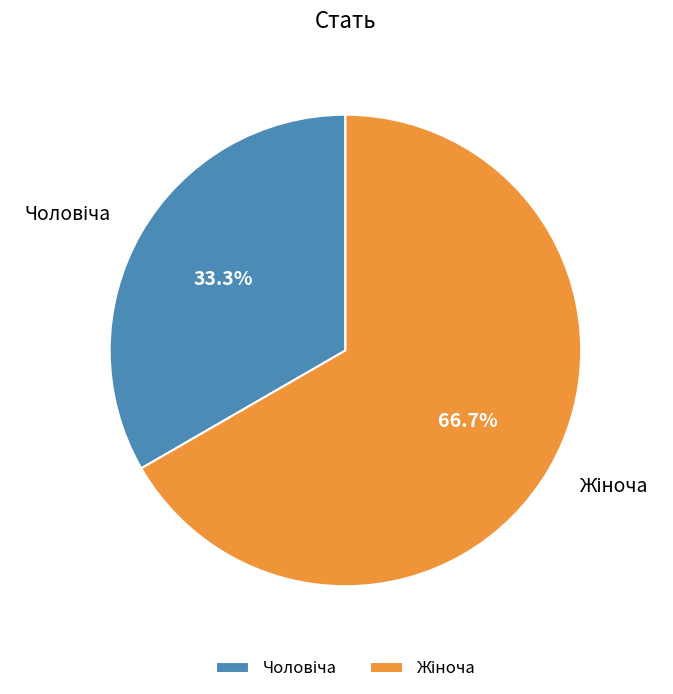

Does any single category account for the majority?

Yes